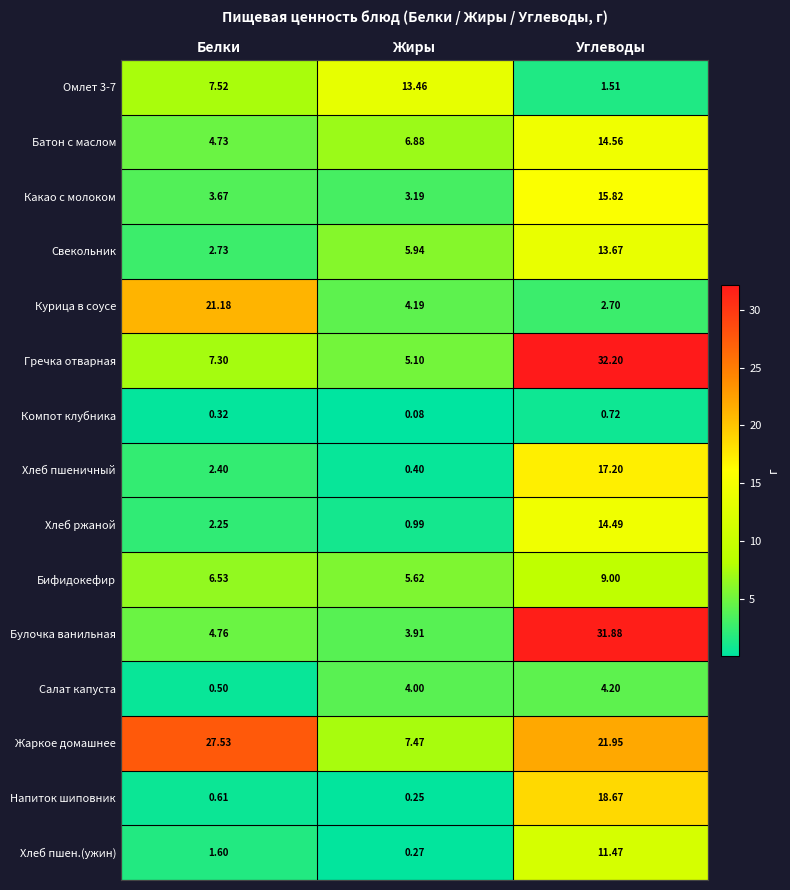

Which series has the largest range (max minus min)?

Булочка ванильная